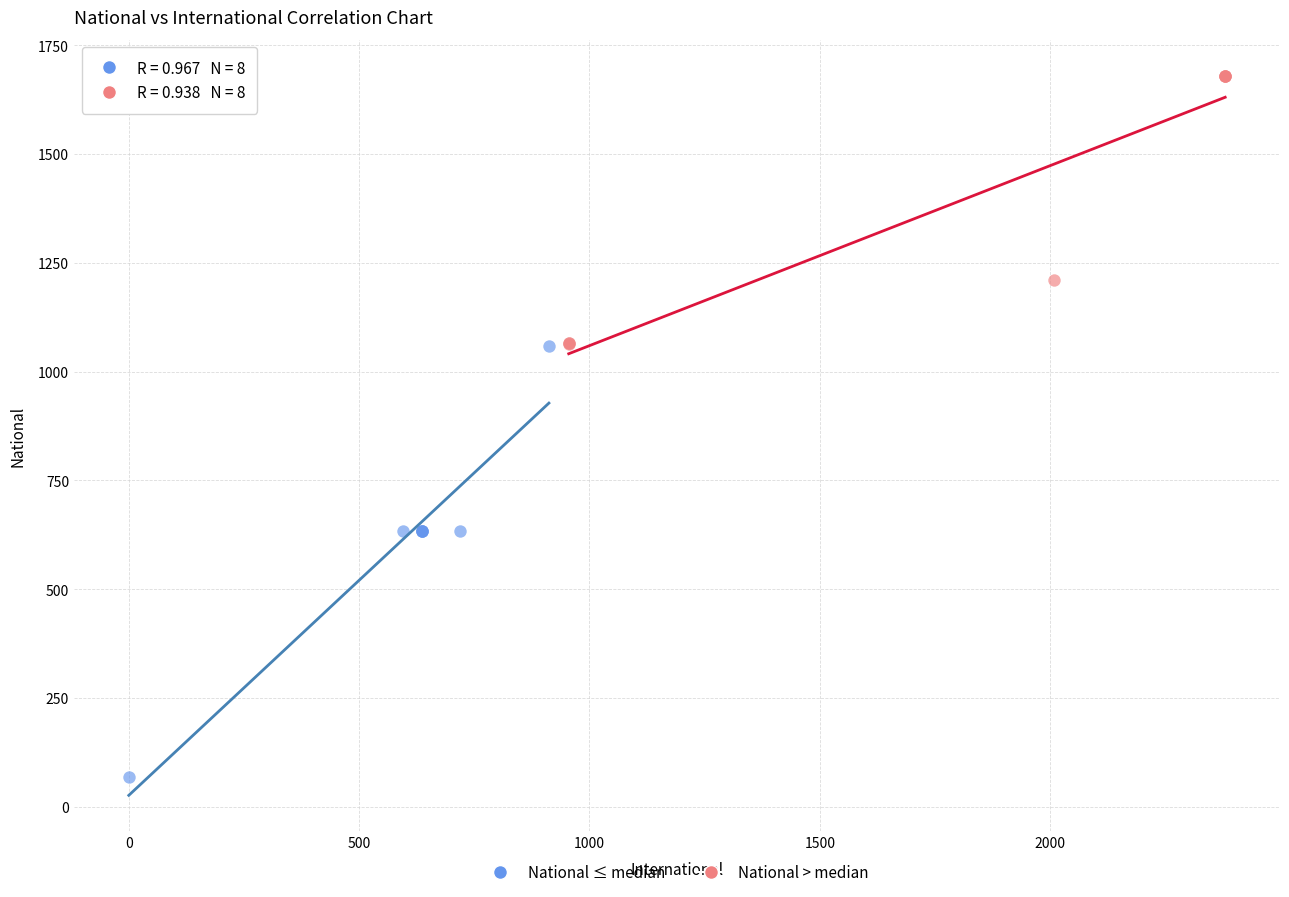

Which series reaches the maximum Y coordinate?

National > median